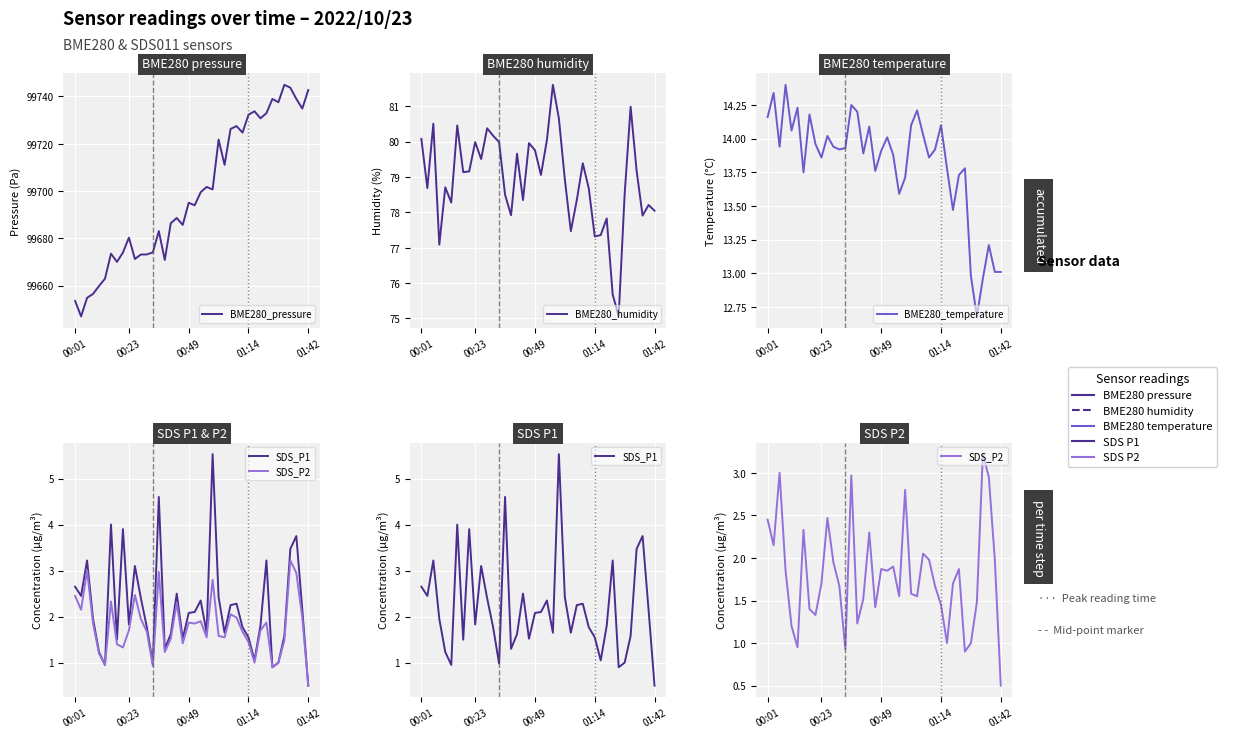

List the series in order of their peak value, highest first.

BME280_pressure, BME280_humidity, BME280_temperature, SDS_P1, SDS_P2